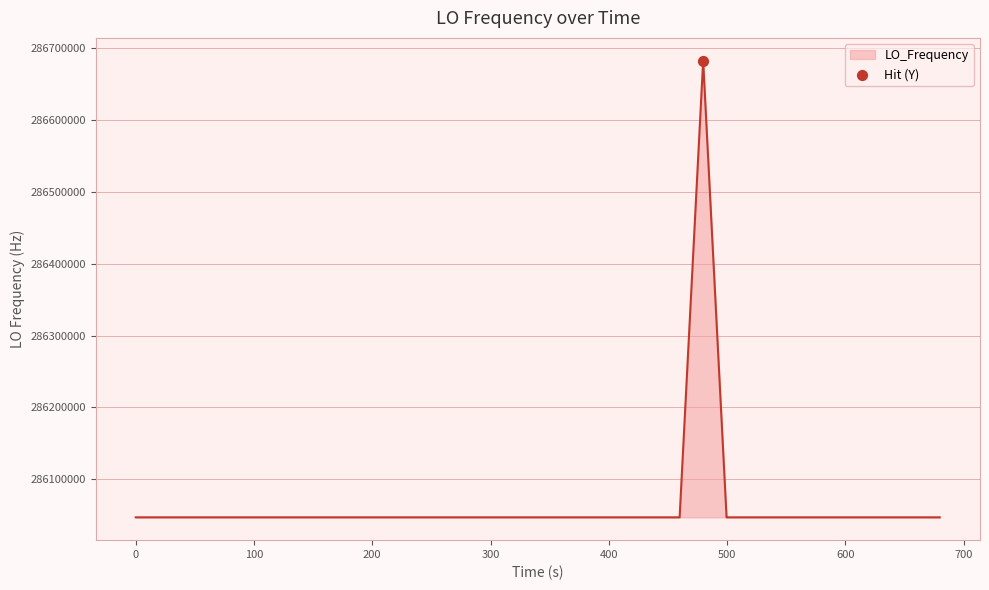

What is the smallest value displayed?

286046998.1